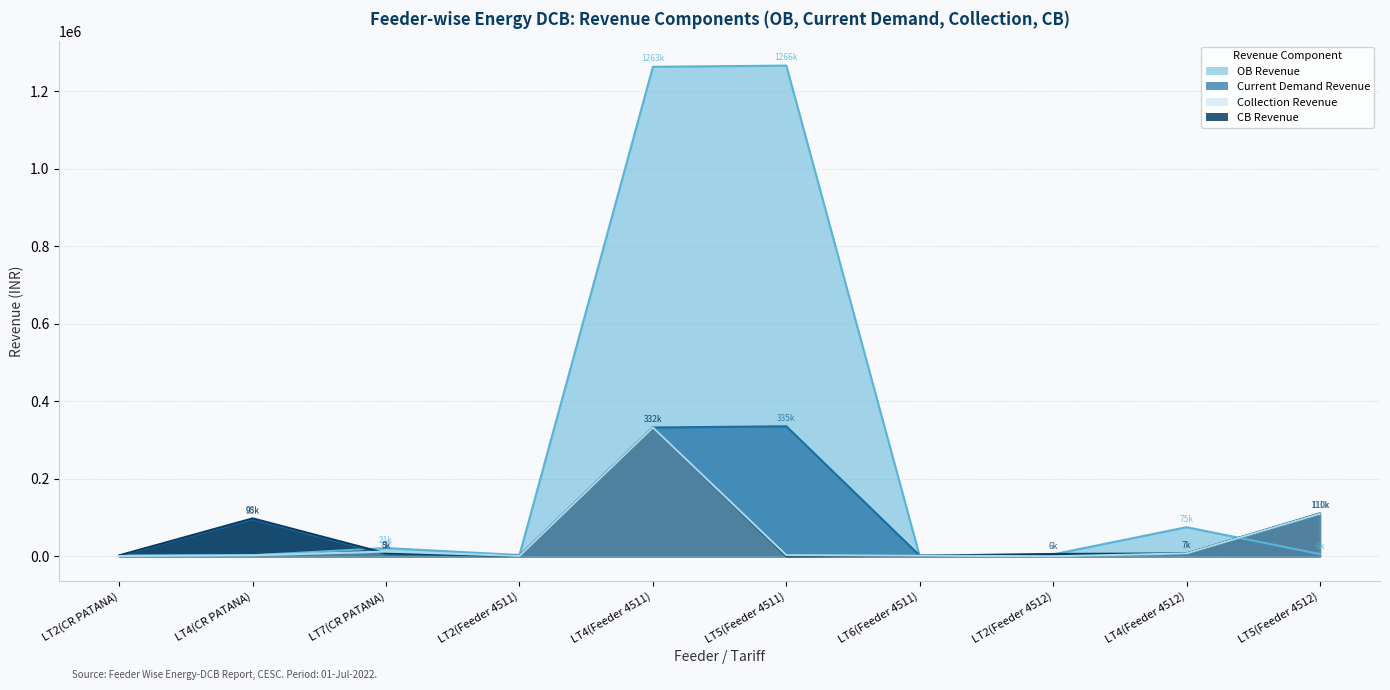

The value of OB Revenue at LT5(Feeder 4511) is 2173007.6. True or false?

False